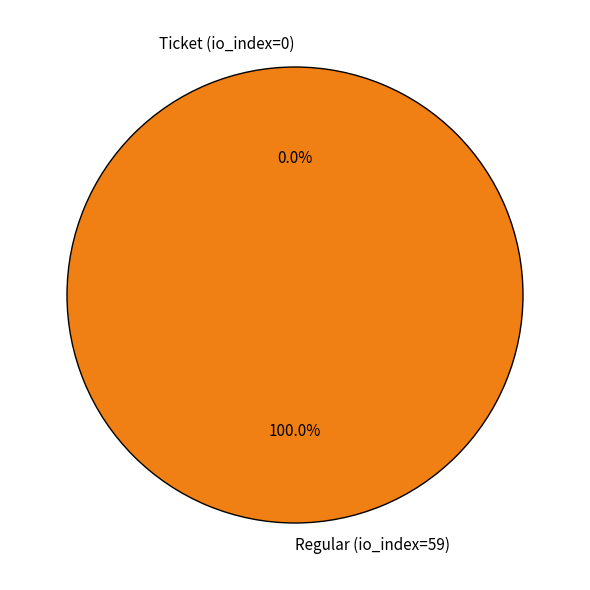

How many slices are in this pie chart?

2